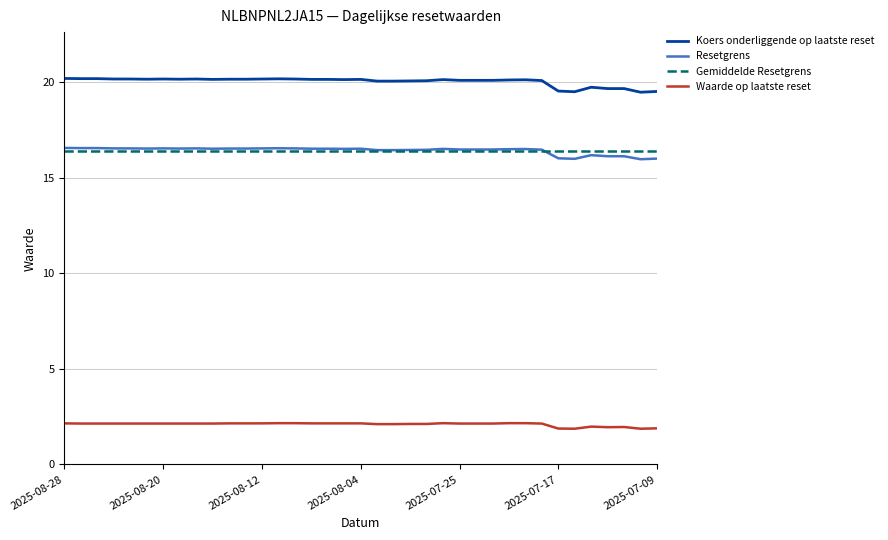

Which series has the largest total across all categories?

Koers onderliggende op laatste reset